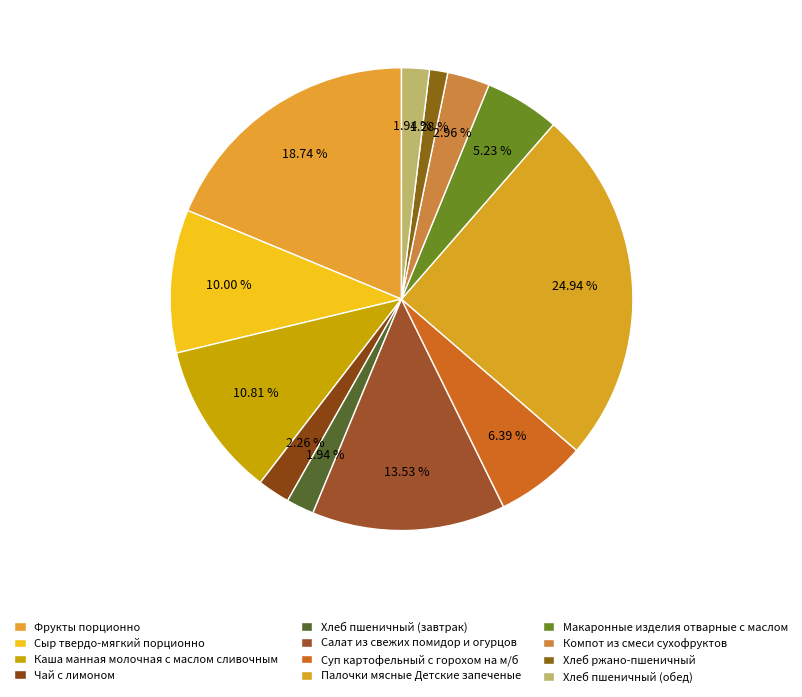

How many slices are in this pie chart?

12